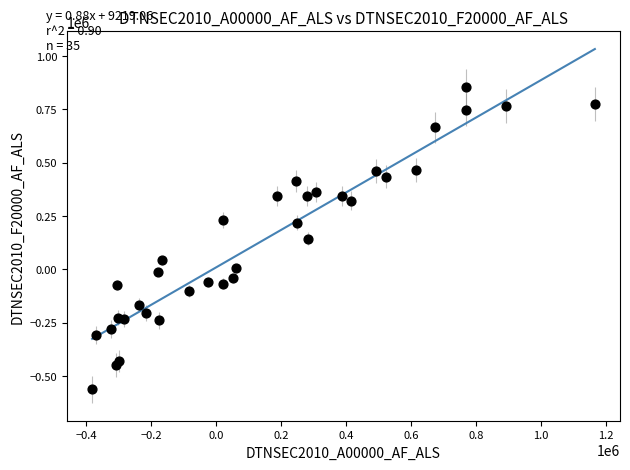

What is the range of X values (max minus min)?

1546859